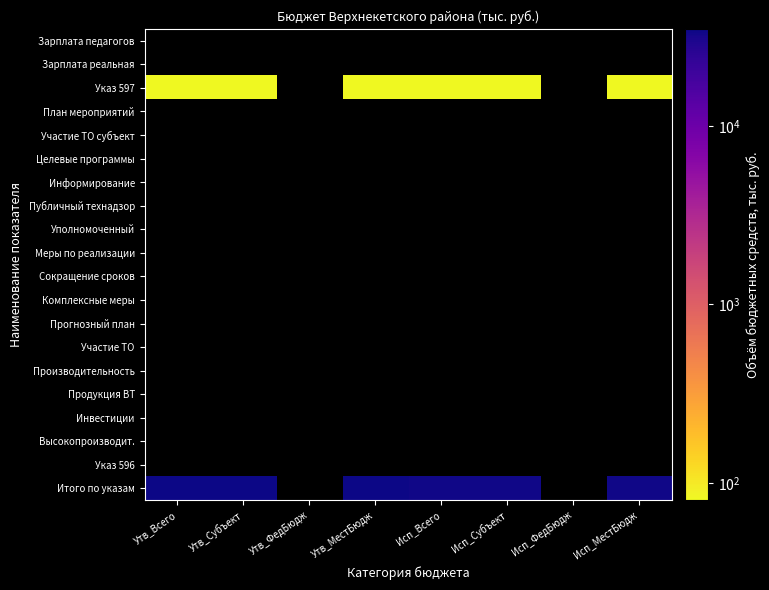

At Утв_МестБюдж, list the series in order from smallest to largest.

Итого по указам, Указ 596, Высокопроизводит., Инвестиции, Продукция ВТ, Производительность, Участие ТО, Прогнозный план, Комплексные меры, Сокращение сроков, Меры по реализации, Уполномоченный, Публичный технадзор, Информирование, Целевые программы, Участие ТО субъект, План мероприятий, Указ 597, Зарплата реальная, Зарплата педагогов